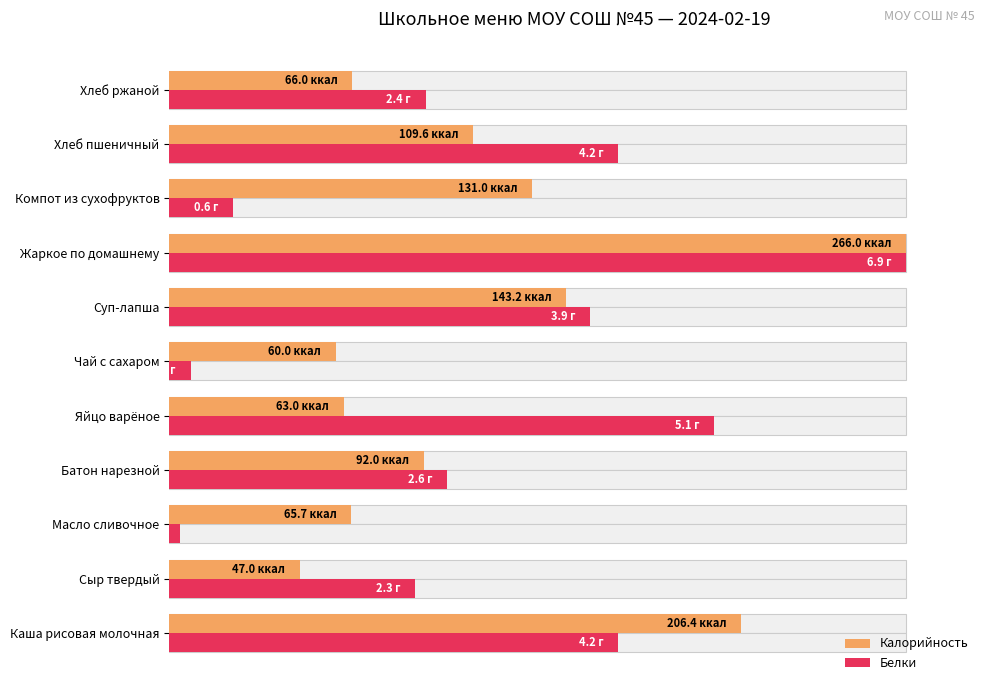

Which series changed the most between Суп-лапша and Хлеб пшеничный?

Калорийность